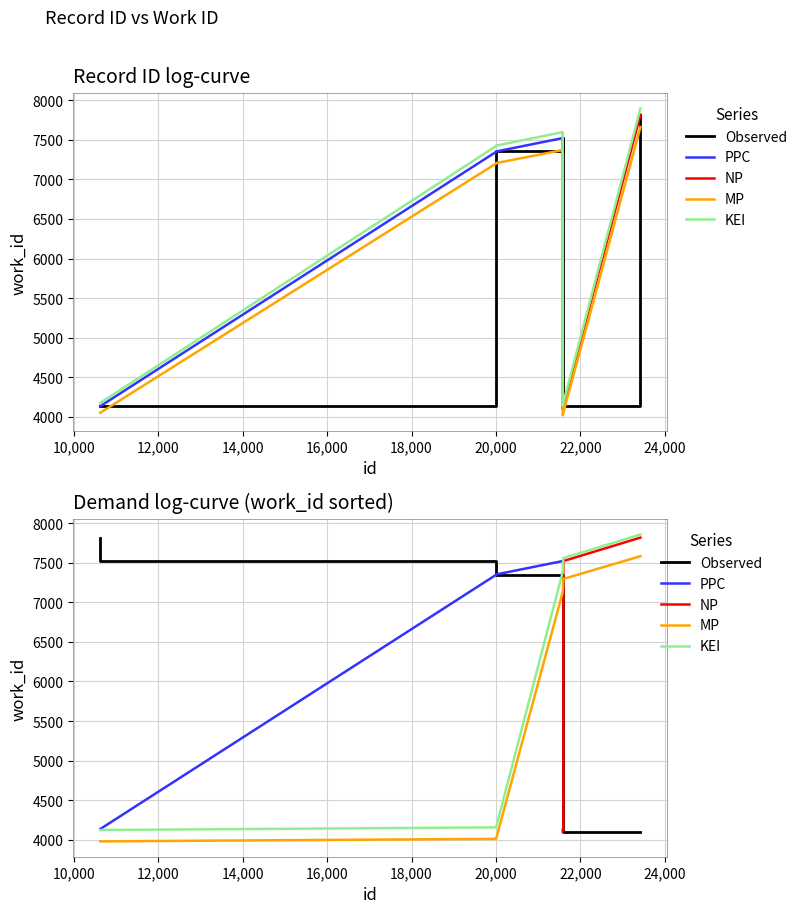

Where does the data first go above 7201?

20,000